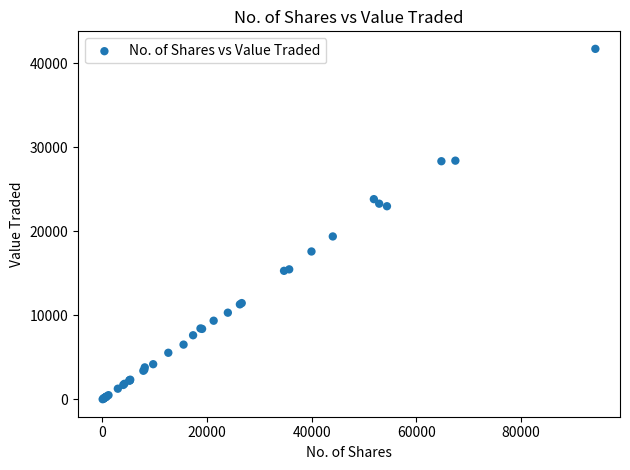

What Y value in the scatter plot is closest to 20859?

19382